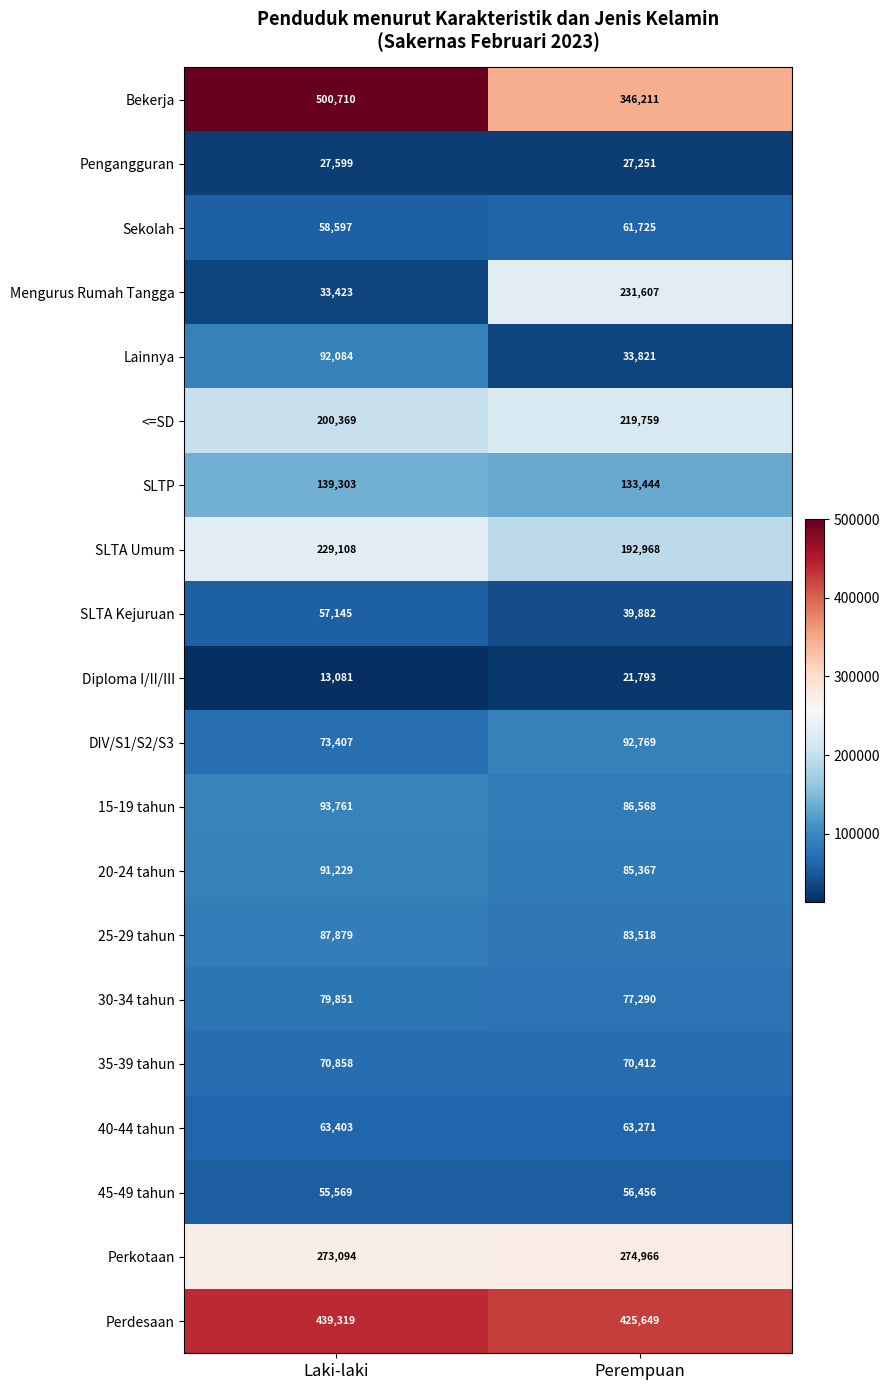

Is it true that Pengangguran equals 27251 at Perempuan?

True